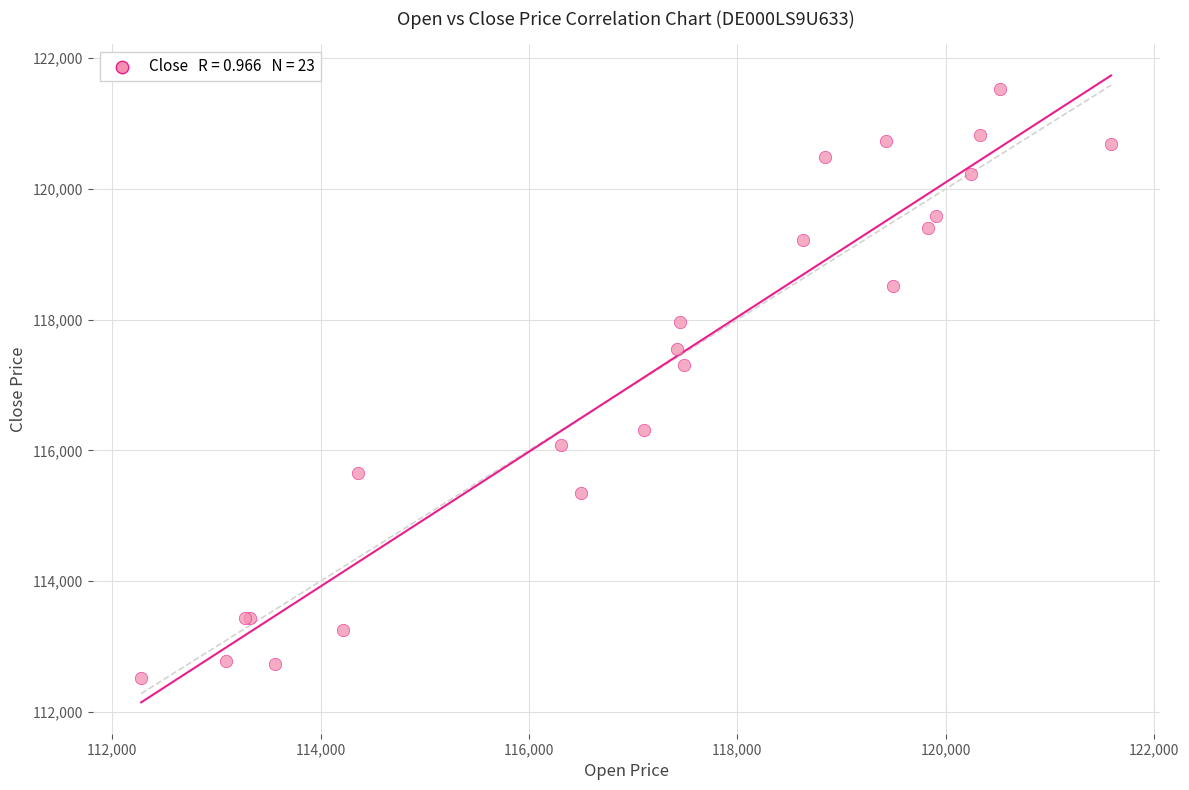

What Y value in the scatter plot is closest to 117020?

117299